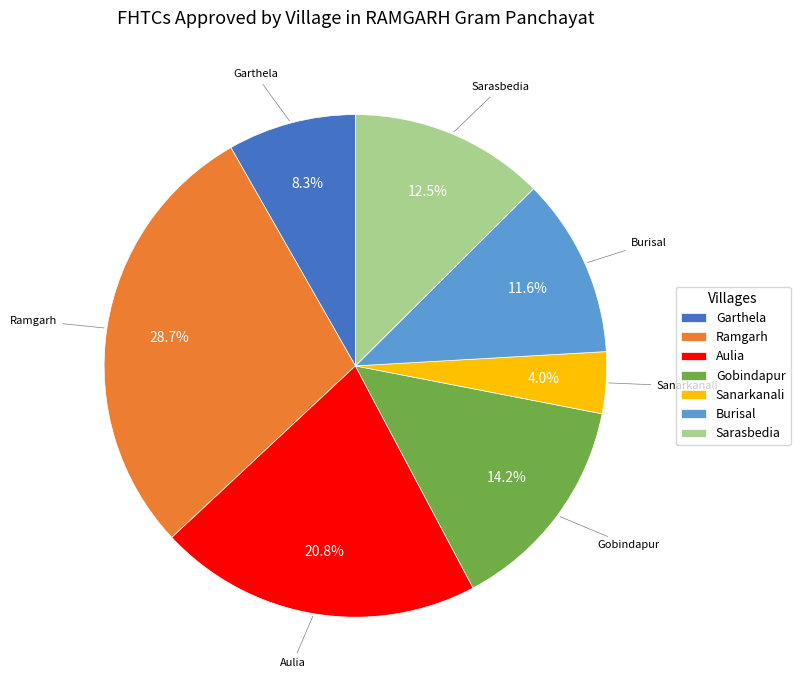

How many segments does this pie chart have?

7